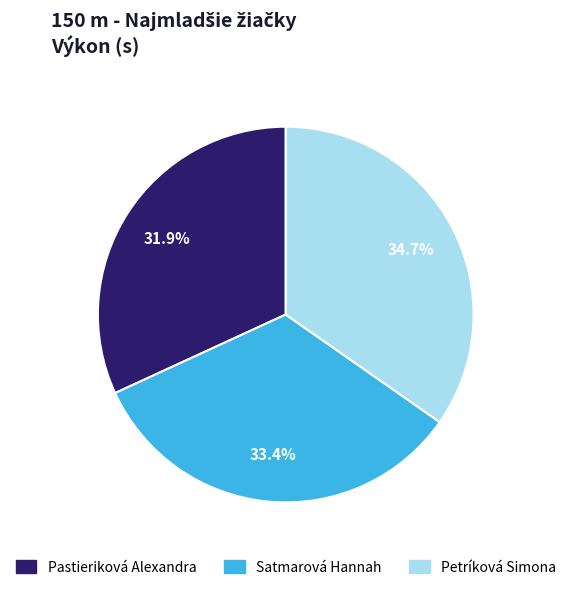

What percentage do Pastieriková Alexandra and Petríková Simona together represent?

66.6%